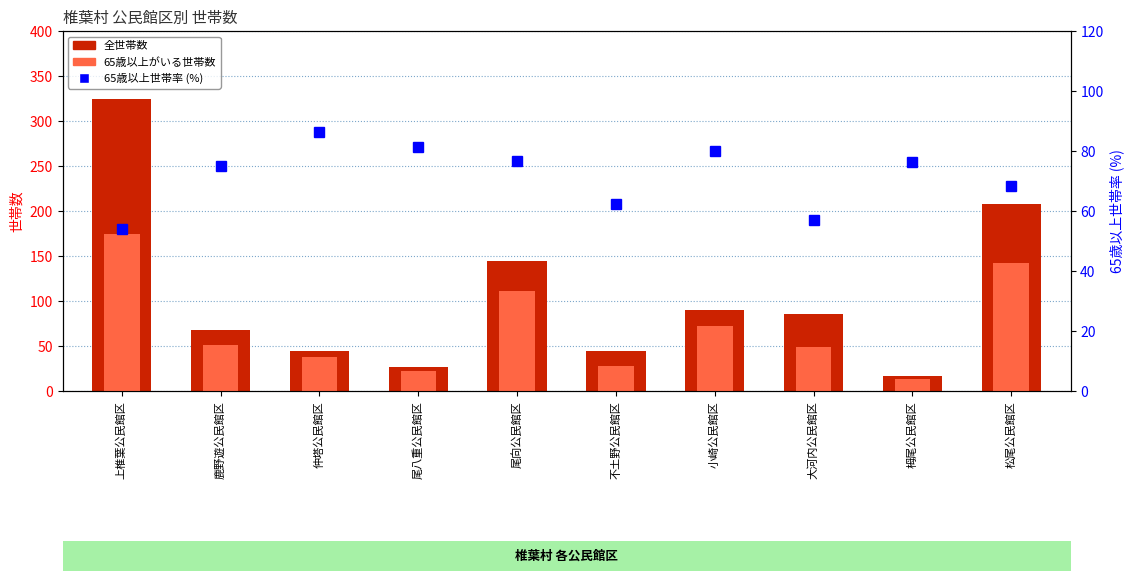

Is it true that 65歳以上がいる世帯数 equals 111.0 at 尾向公民館区?

True